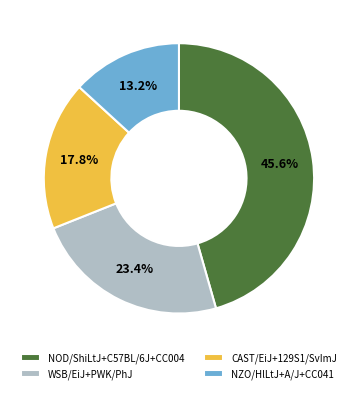

Does any single category account for the majority?

No